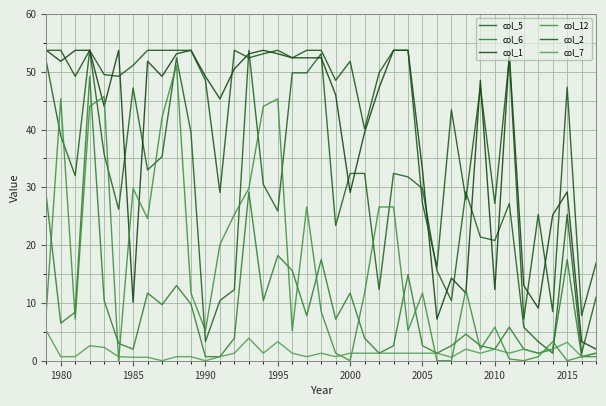

What is the greatest value displayed?

53.7